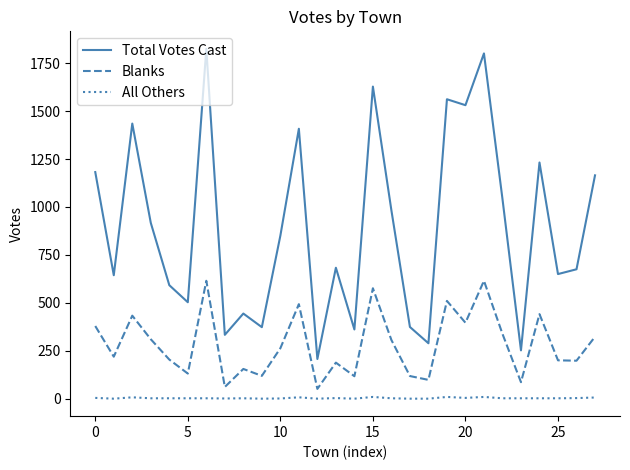

Which series has the largest total across all categories?

Total Votes Cast